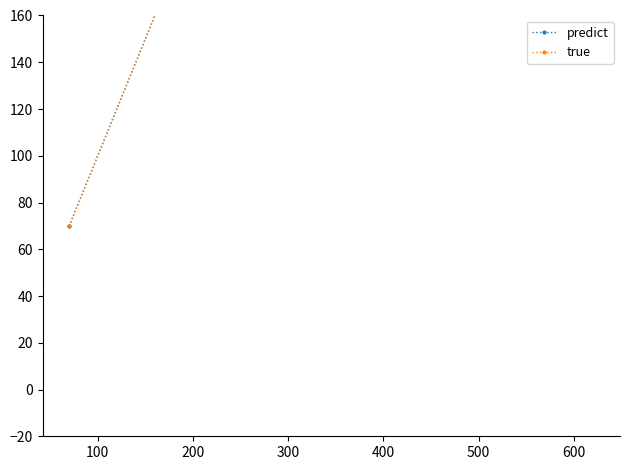

At 100, list the series in order from smallest to largest.

predict, true